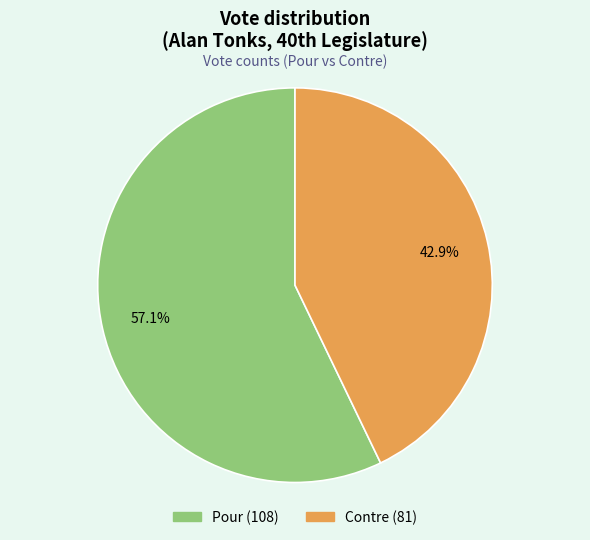

Is there a majority slice in this chart?

Yes